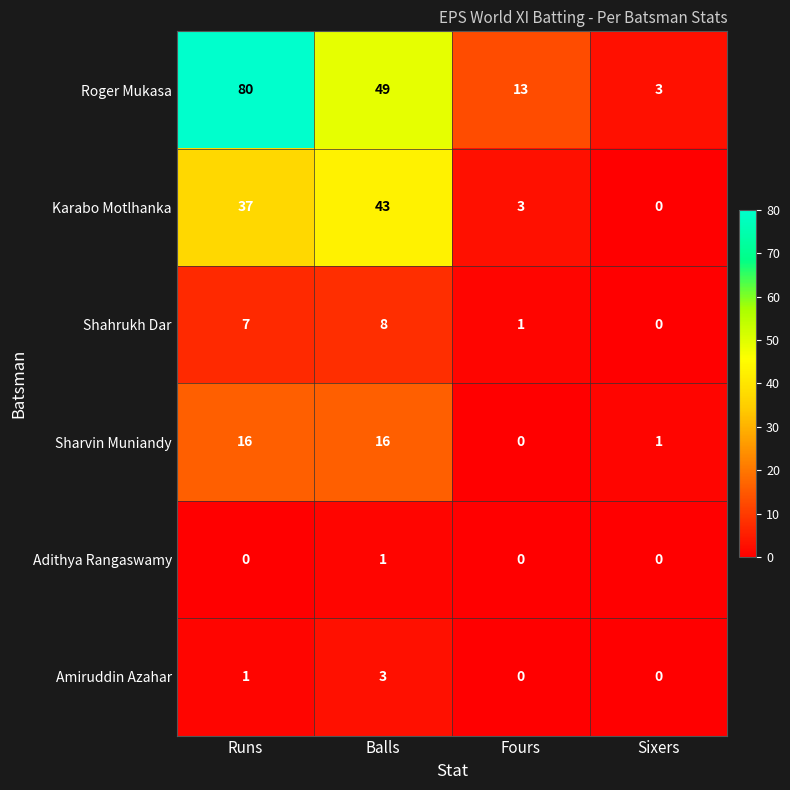

Read the Karabo Motlhanka value at Runs, to the nearest 10.

40